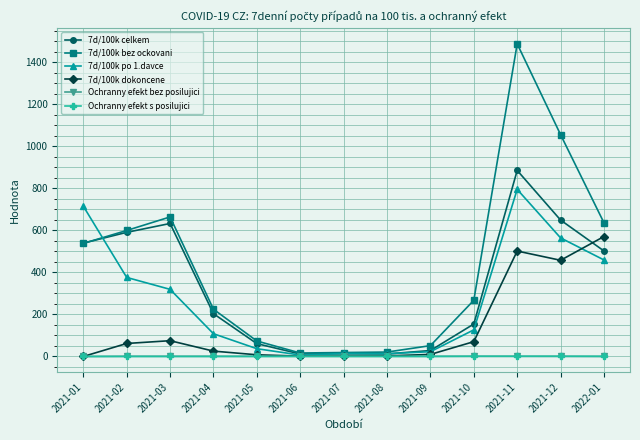

What is the maximum value shown in the chart?

1488.5